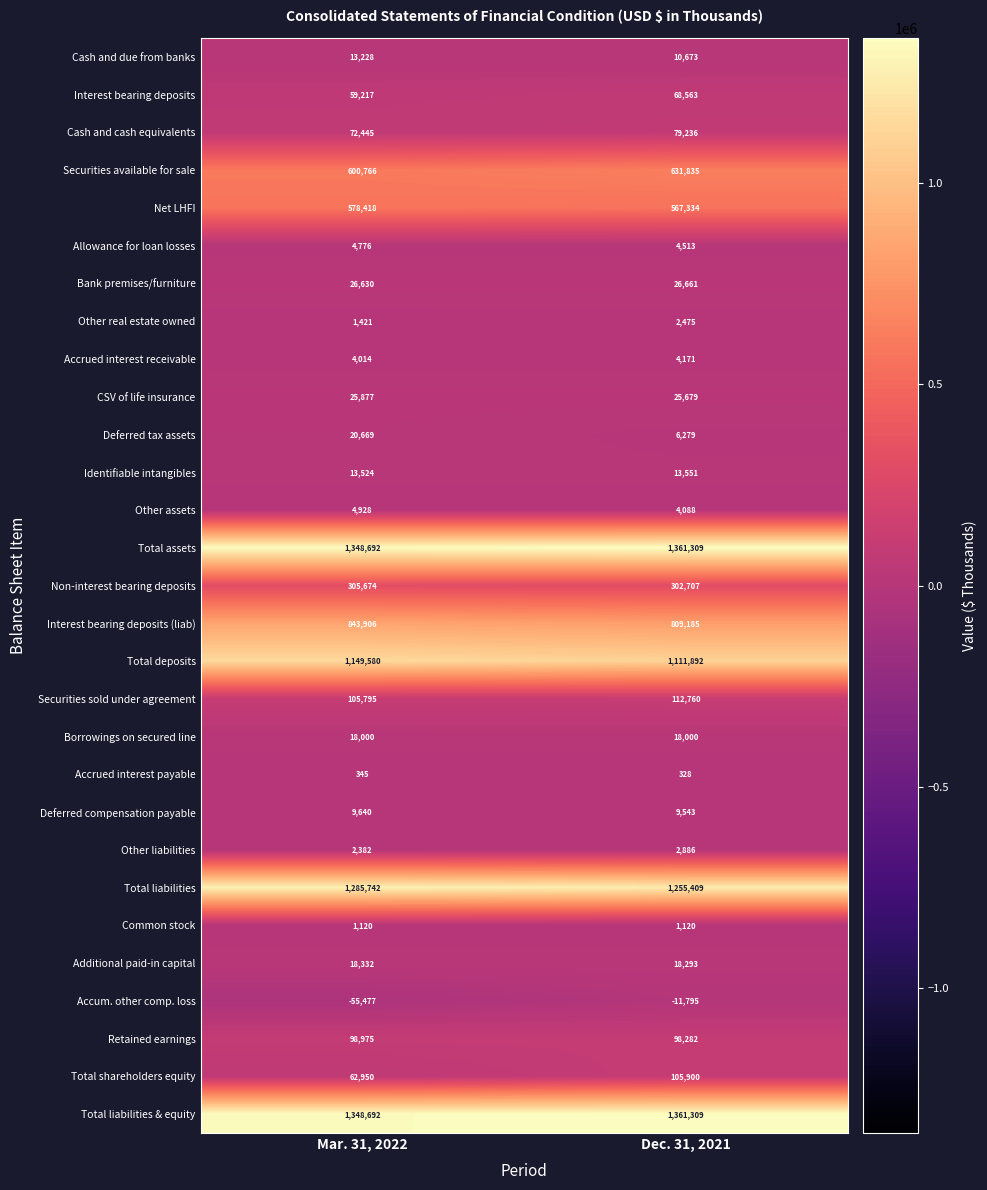

What is the difference between the Interest bearing deposits values at Dec. 31, 2021 and Mar. 31, 2022?

9346